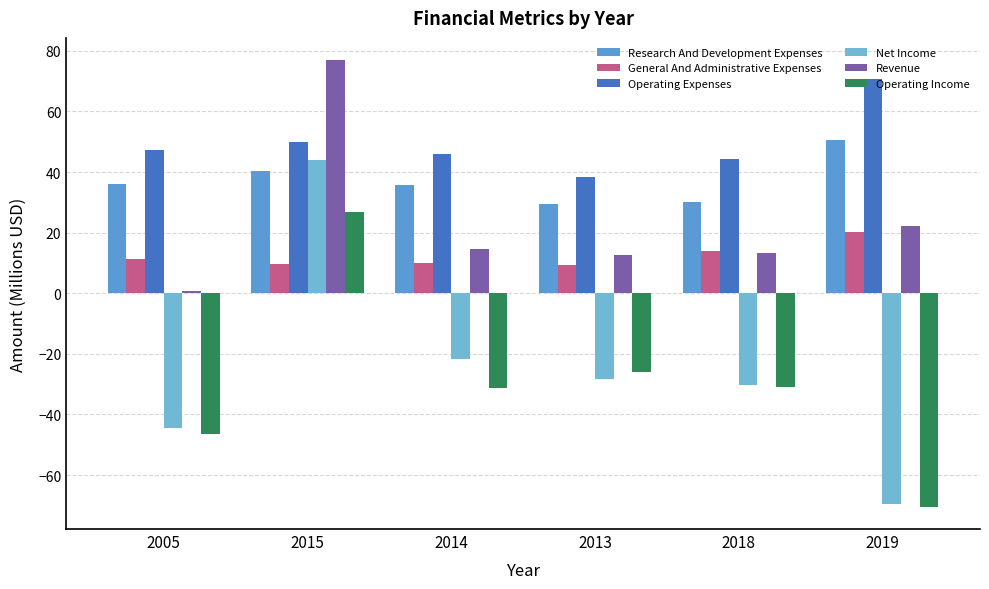

What is the lowest value of the Revenue series?

0.7